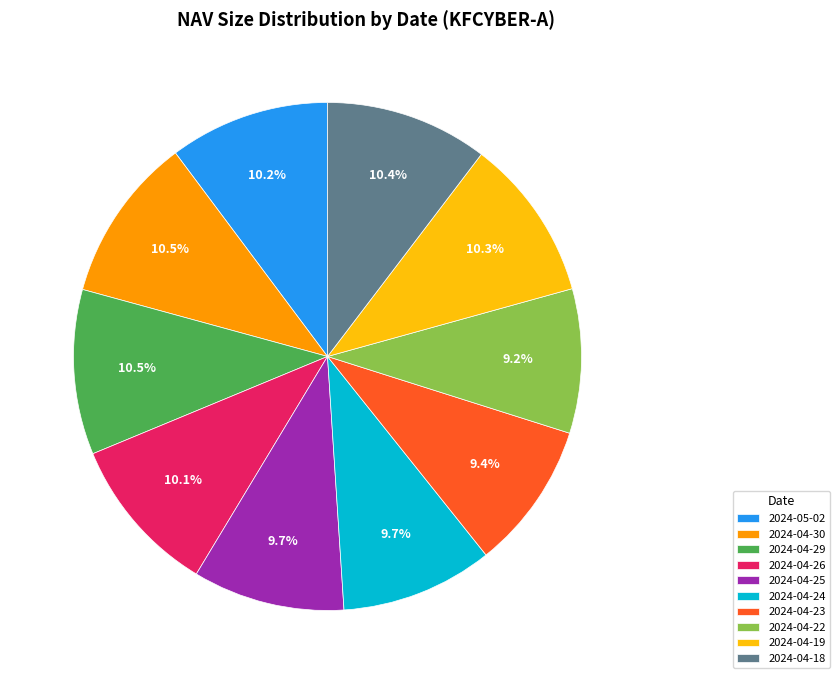

To the nearest percent, what is the difference between the 2024-04-25 and 2024-04-30 slice percentages?

1%